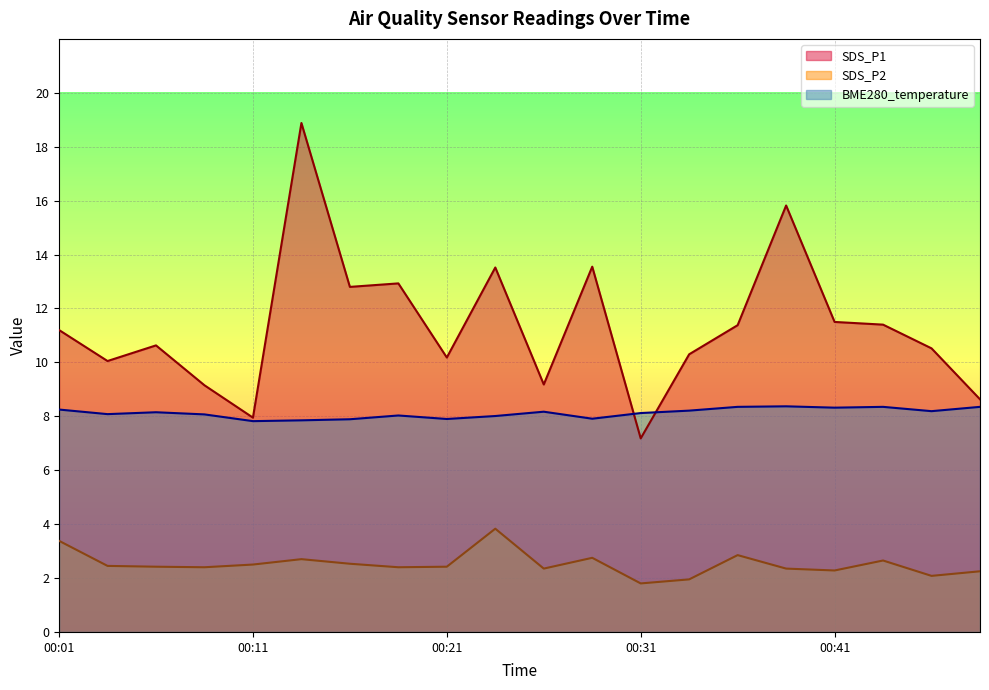

True or false: SDS_P2 has more than 0 points higher than both neighbors.

True